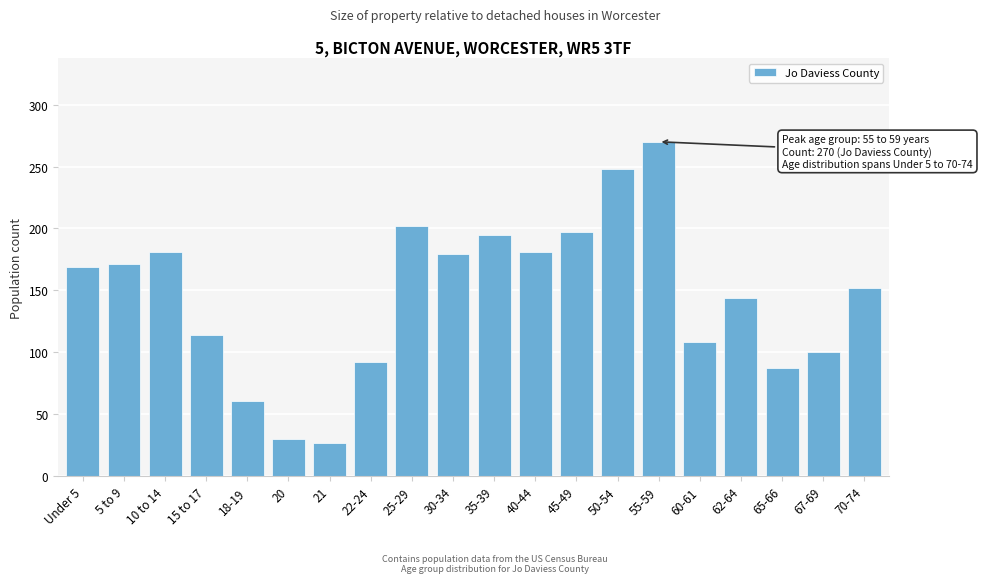

Reading left to right, transcribe all the data shown in this chart.

Under 5=169	5 to 9=171	10 to 14=181	15 to 17=114	18-19=61	20=30	21=27	22-24=92	25-29=202	30-34=179	35-39=195	40-44=181	45-49=197	50-54=248	55-59=270	60-61=108	62-64=144	65-66=87	67-69=100	70-74=152